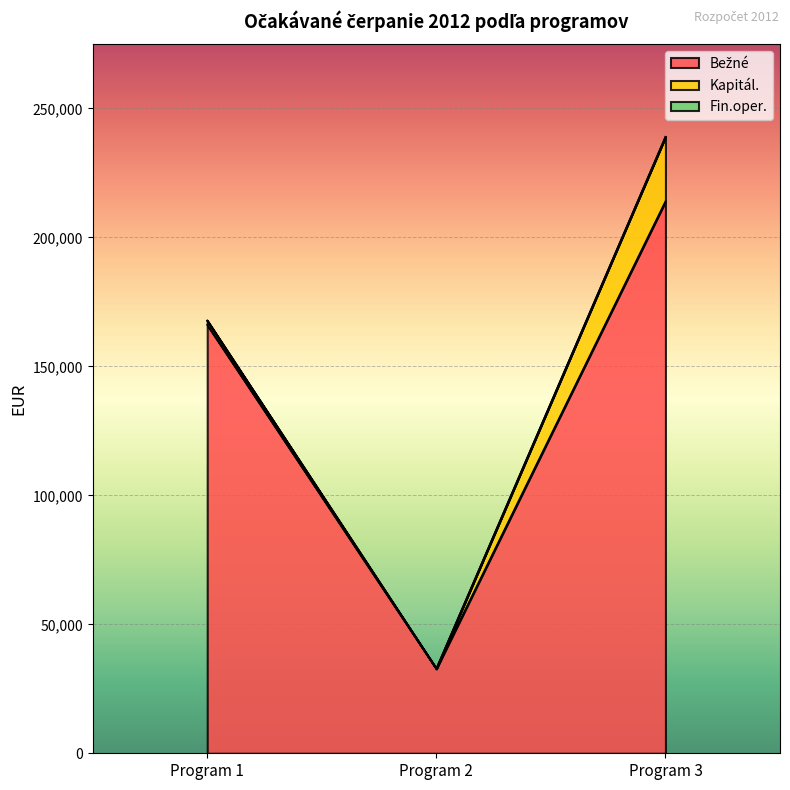

Between Program 3 and Program 2, which is larger?

Program 3